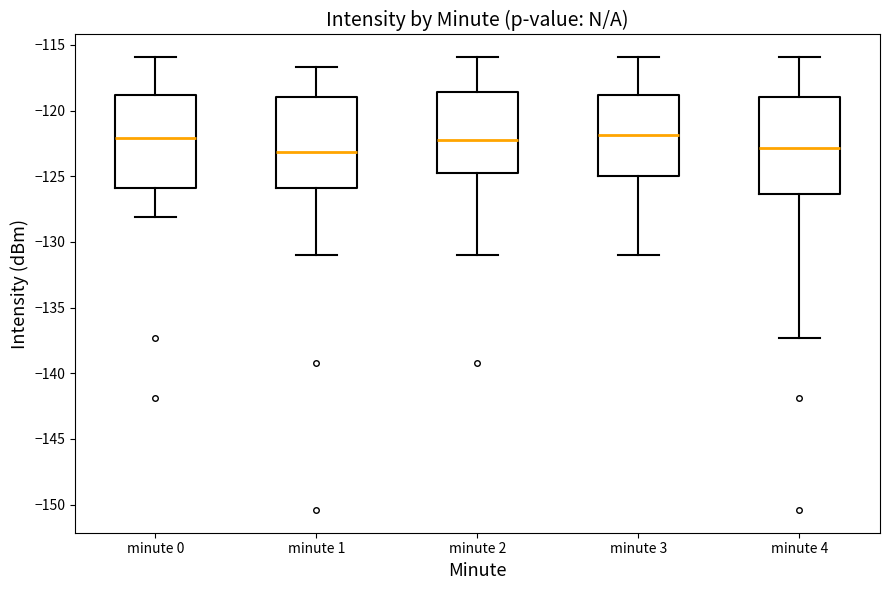

Where does the lower whisker of the box for minute 3 end on the y-axis? The values are not printed on the chart, so give them approximately, as read against the axis.

-131.0